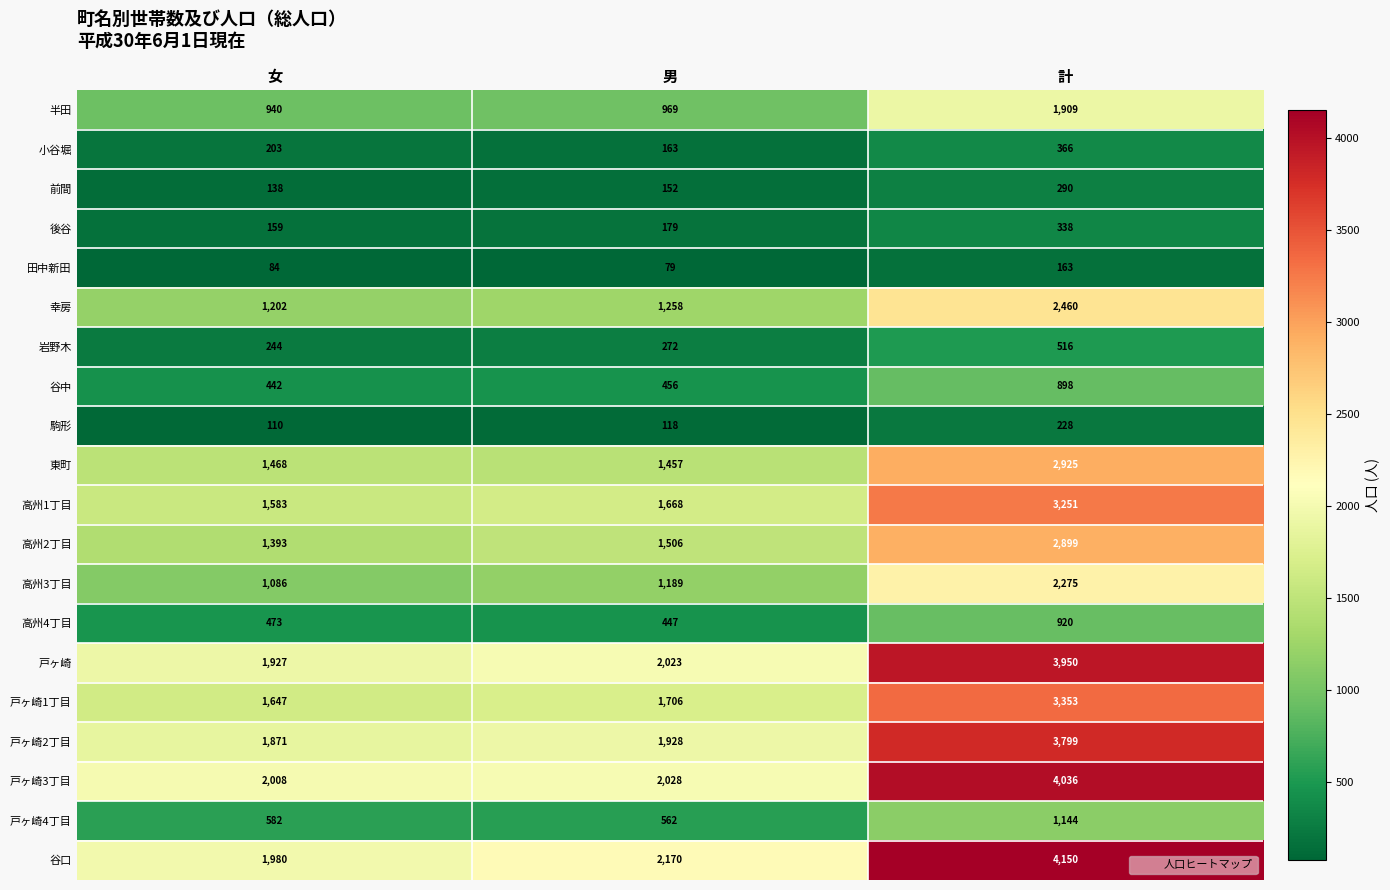

Count the number of data series in this chart.

20